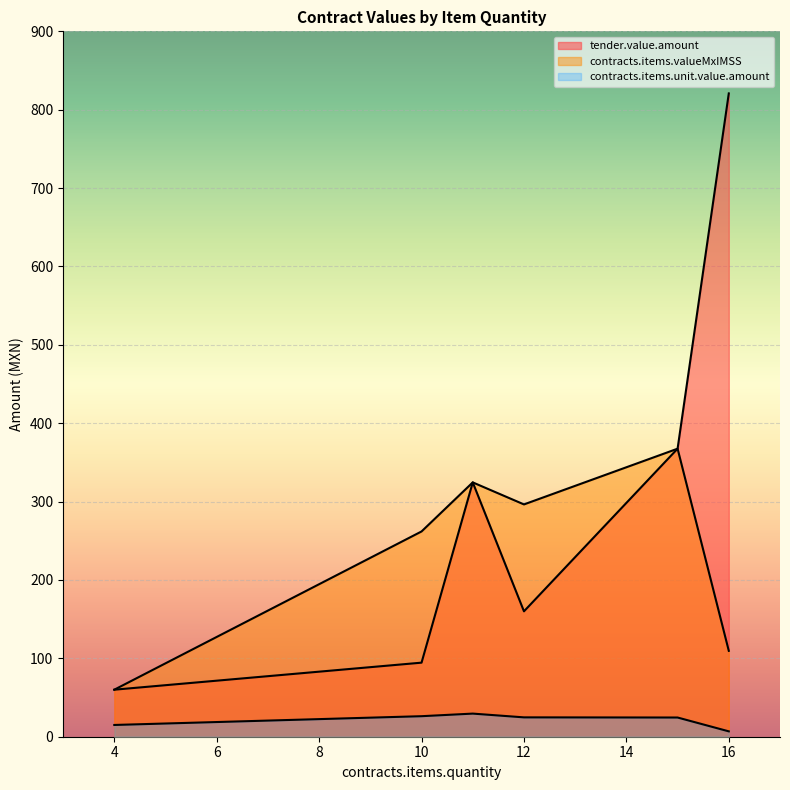

The value of tender.value.amount at 12 is 89.0. True or false?

False